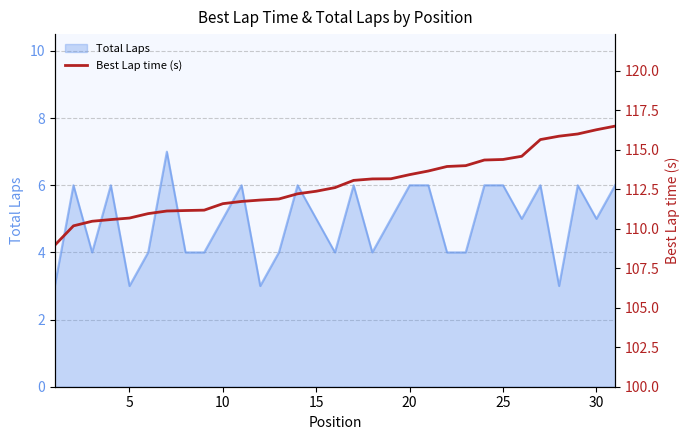

Reading left to right, list all the values displayed in this chart.

109.0	110.2	110.5	110.6	110.7	111.0	111.1	111.2	111.2	111.6	111.7	111.8	111.9	112.2	112.4	112.6	113.1	113.2	113.2	113.4	113.7	113.9	114.0	114.4	114.4	114.6	115.6	115.9	116.0	116.3	116.5